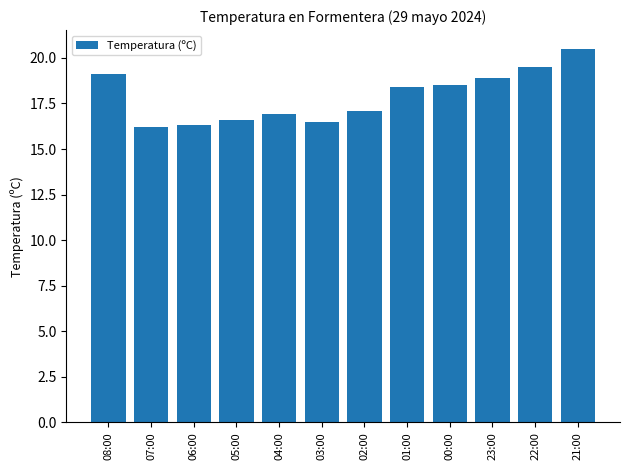

Which label corresponds to the largest value in the chart?

21:00